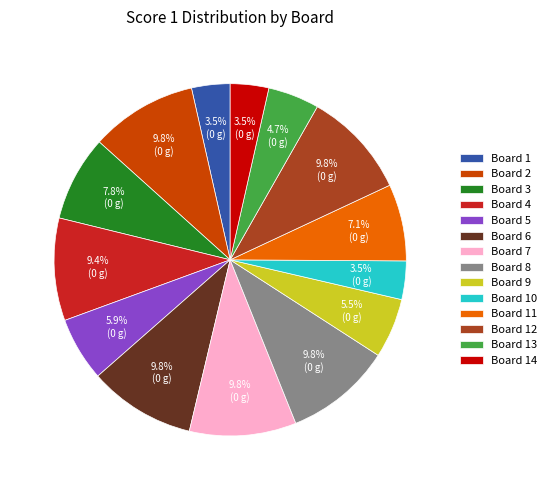

How many slices are in this pie chart?

14